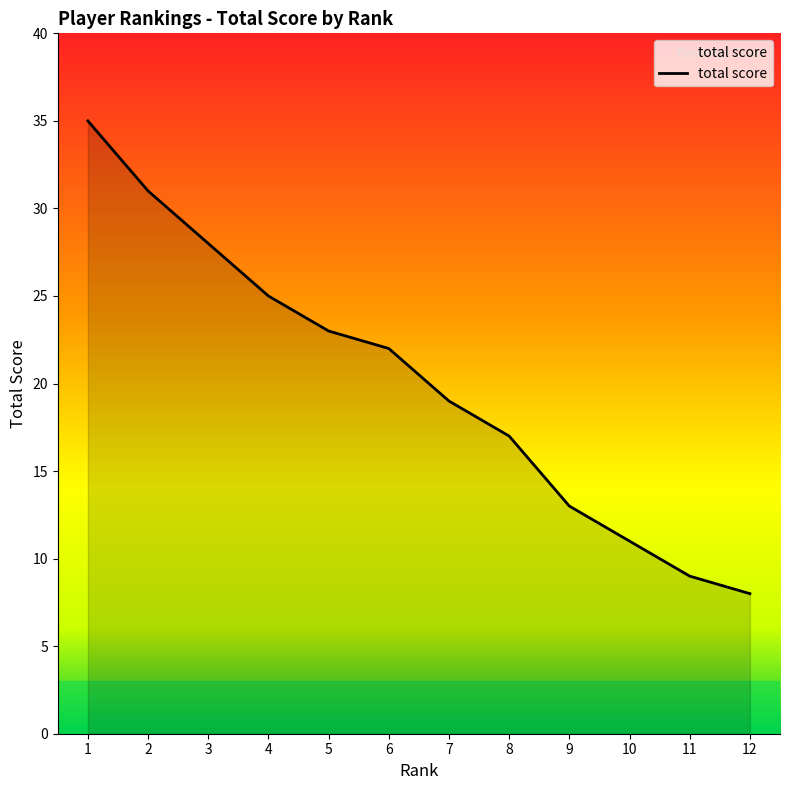

Is it true that the value at 7 is 19?

True